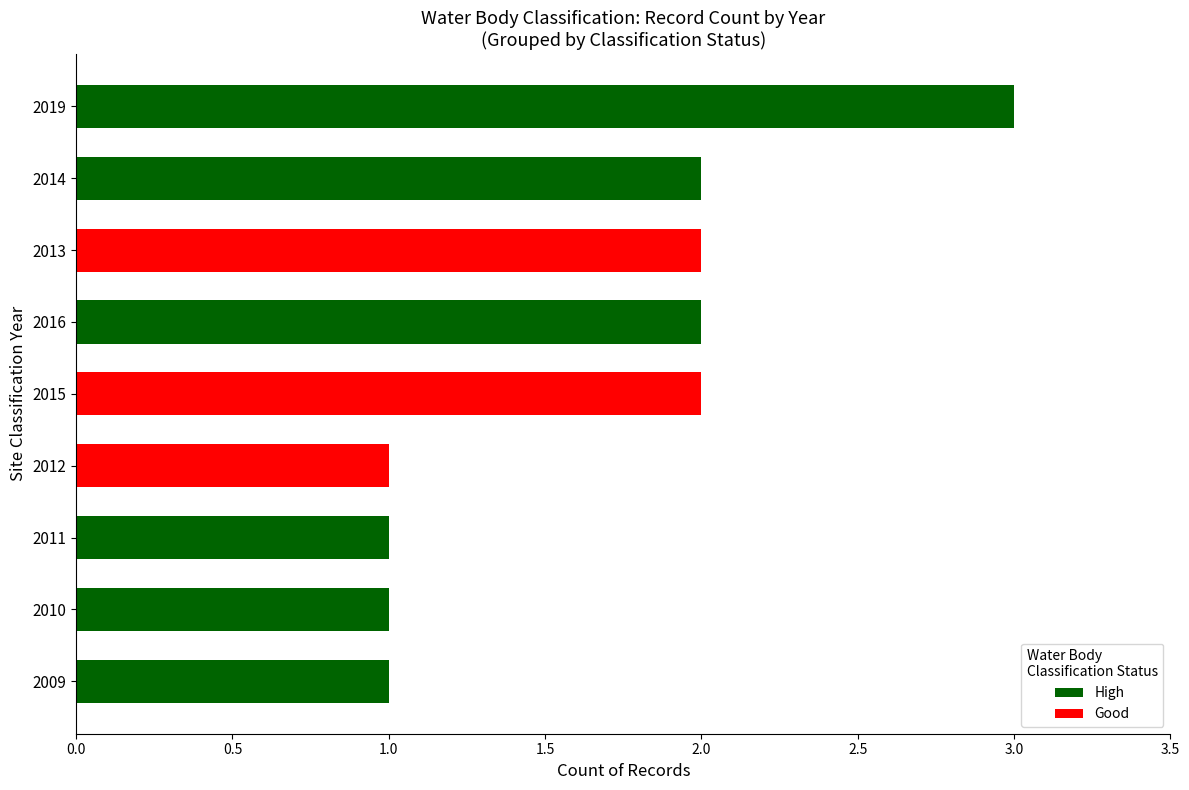

What is the difference between the second highest and second lowest values?

1